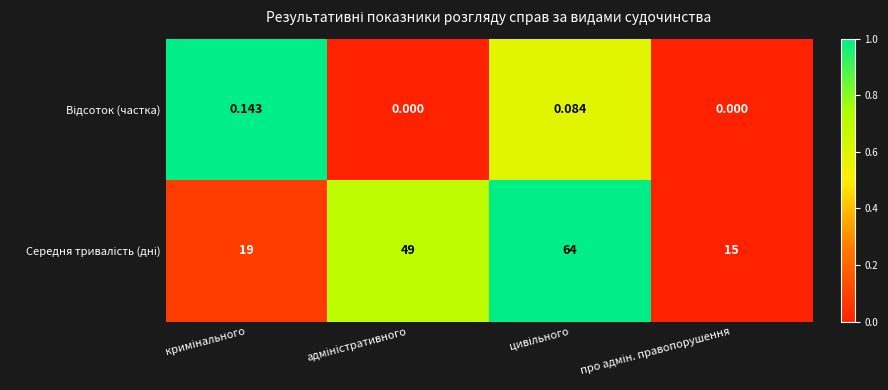

Rank the series by their average value, from lowest to highest.

Відсоток (частка), Середня тривалість (дні)